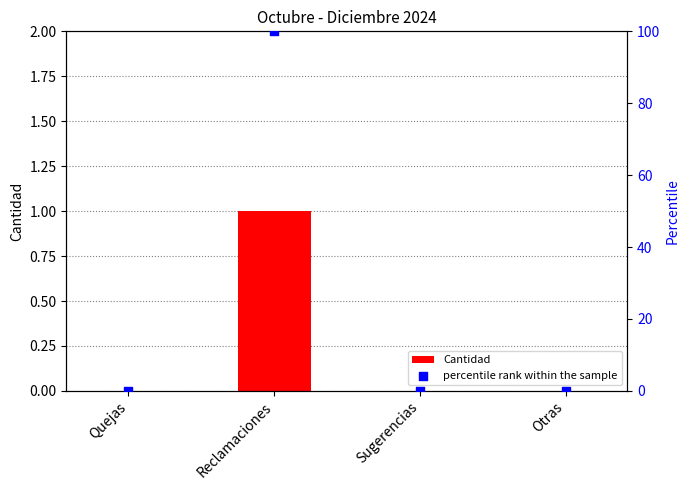

Which series reaches the minimum Y coordinate?

Cantidad